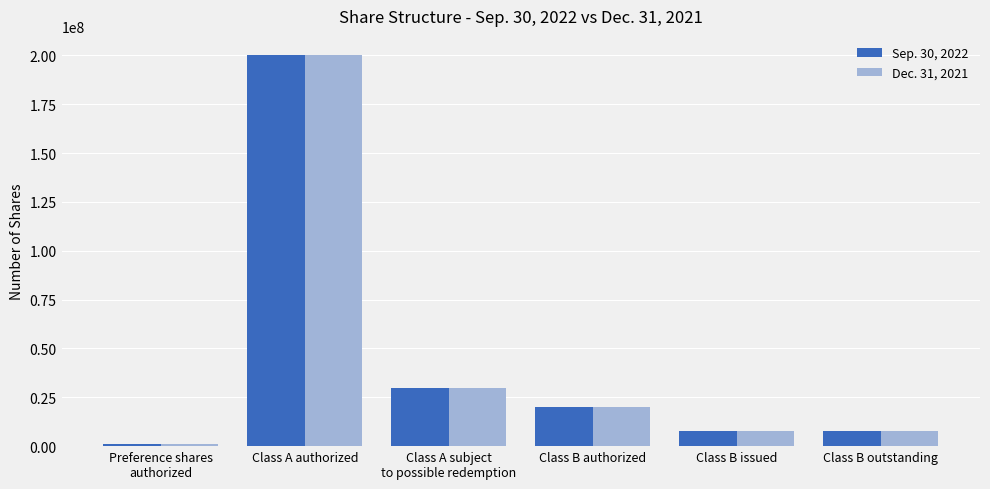

What is the label of the 6th bar from the right?

Preference shares
authorized